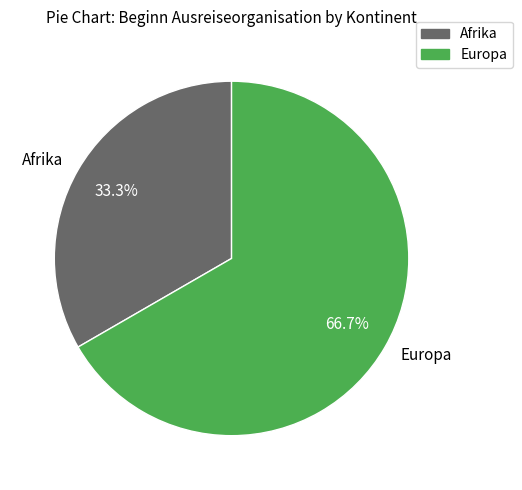

True or false: Europa accounts for 67% of the total.

True